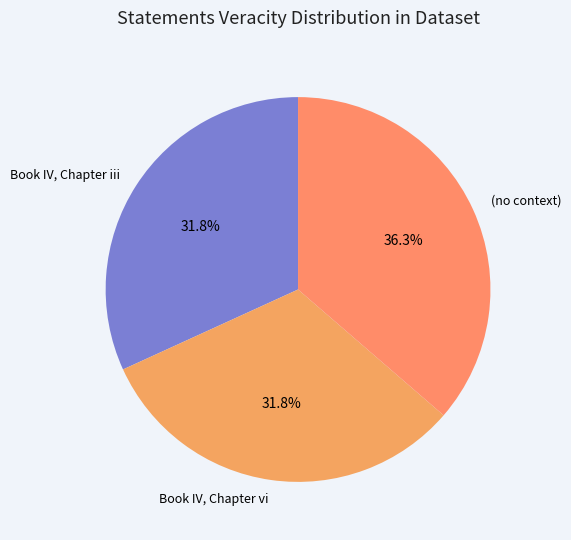

What is the ratio of the value at Book IV, Chapter iii to the value at Book IV, Chapter vi?

1.0